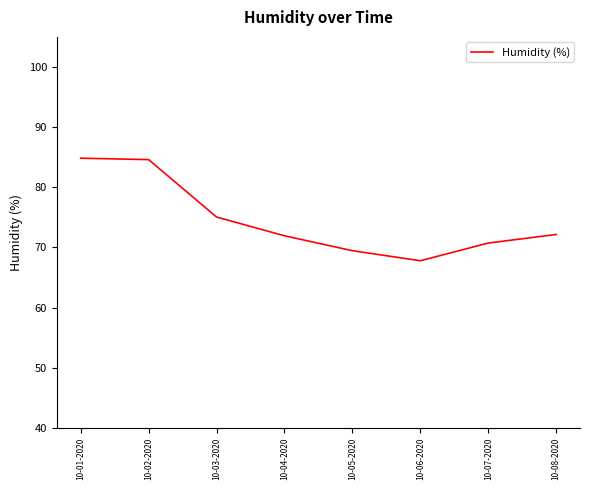

Approximately how many times larger is the value at 10-05-2020 compared to 10-01-2020?

0.8